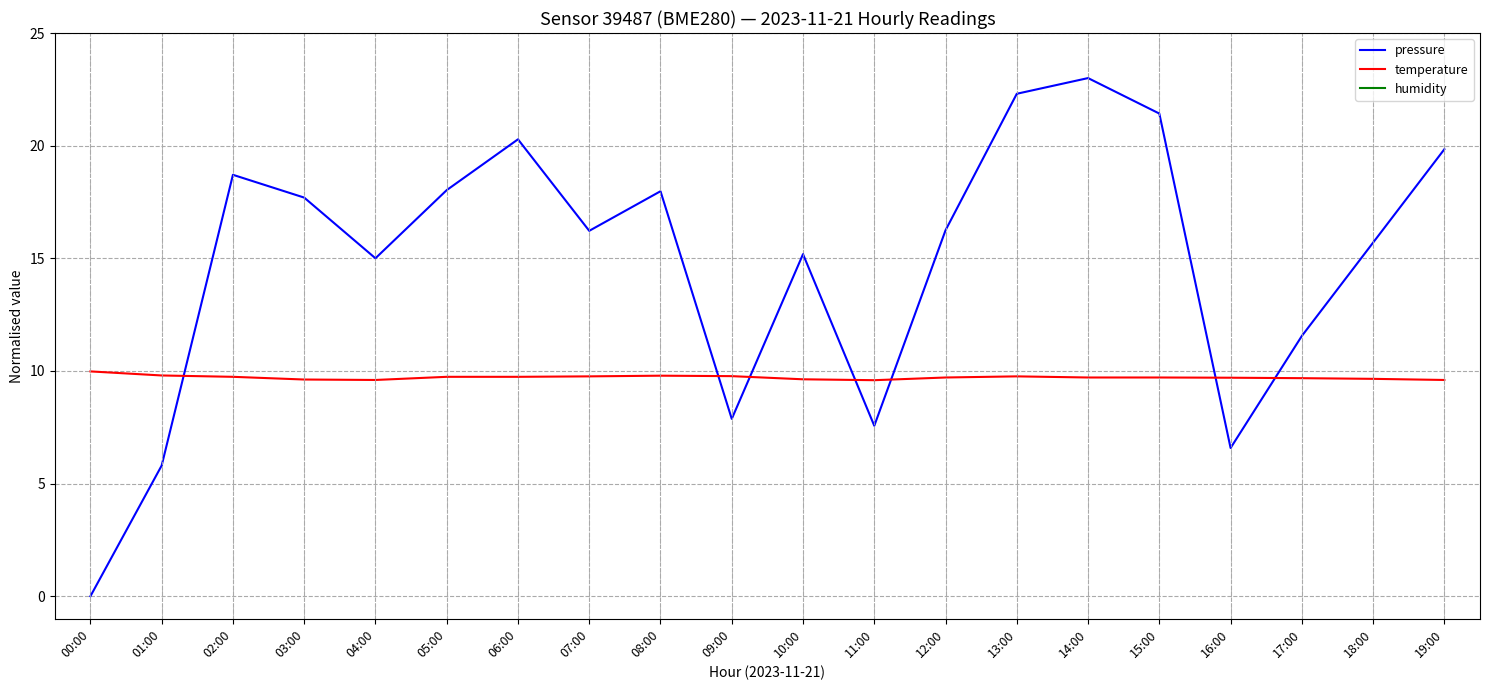

How many times do temperature and pressure cross each other?

7